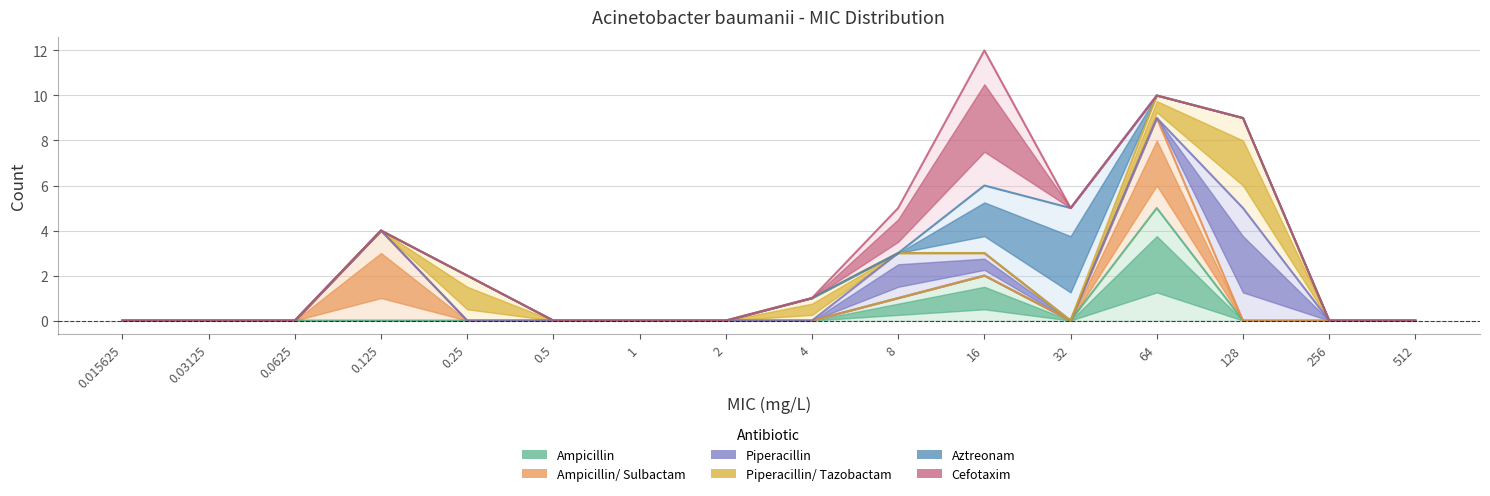

True or false: Cefotaxim and Piperacillin cross at least once.

False